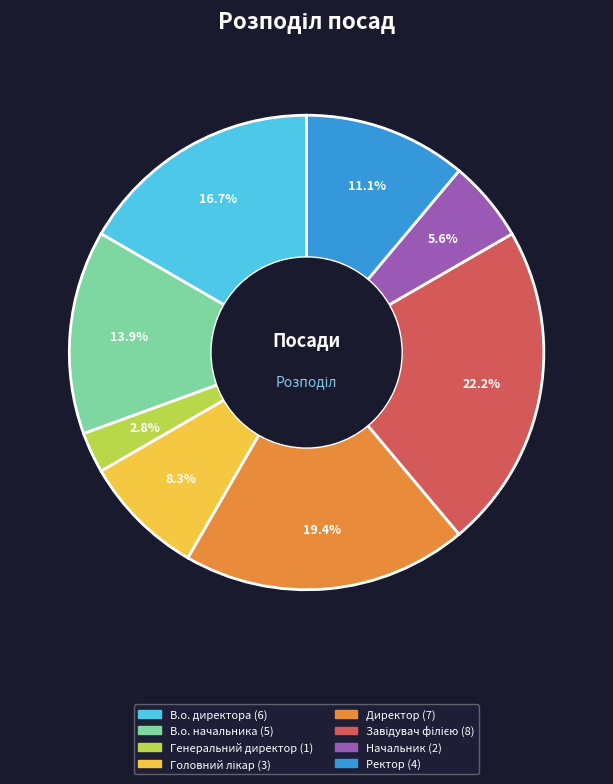

True or false: Директор accounts for 33% of the total.

False